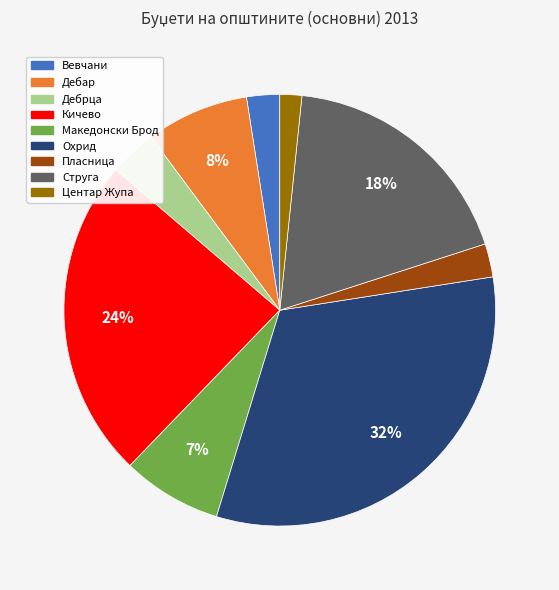

Combined, do Кичево and Пласница account for over 50%?

No